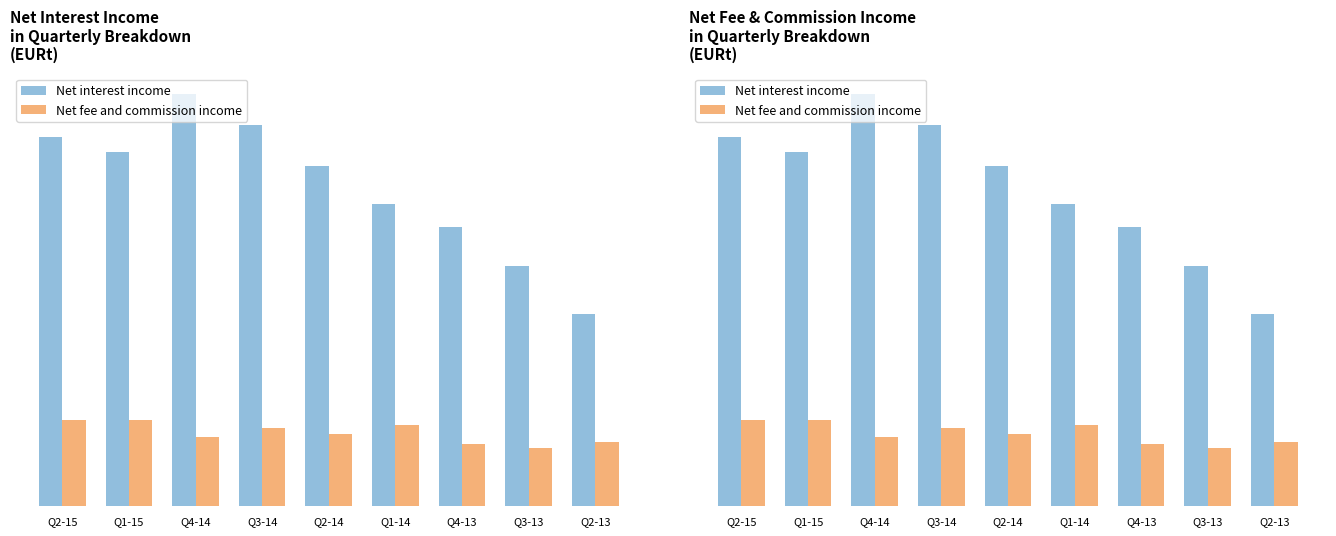

Which series has the widest spread of values?

Net interest income